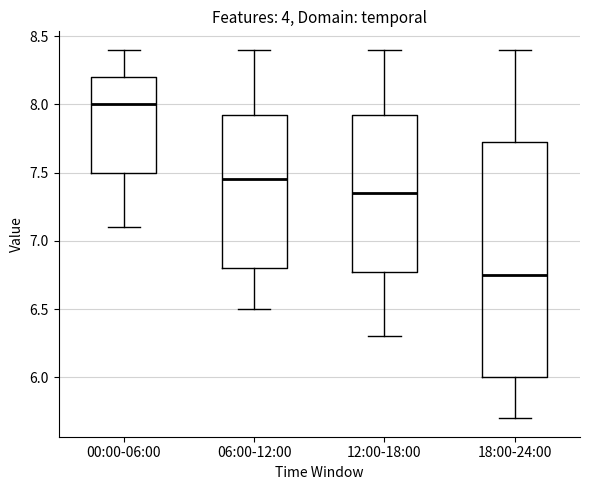

Comparing the boxes themselves (not the whiskers), which one is the tallest?

18:00-24:00